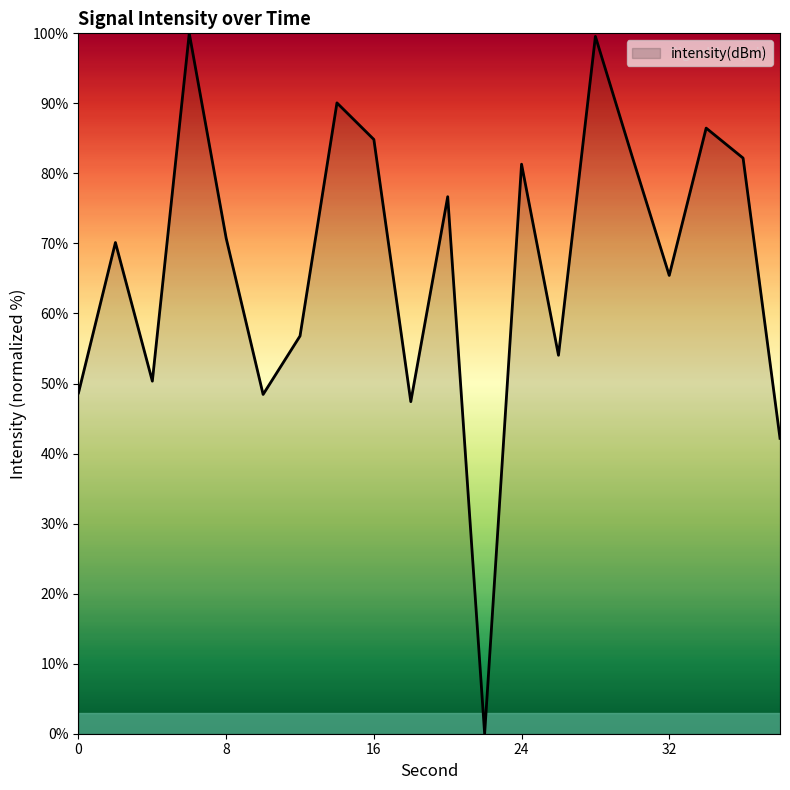

Does the chart have visible grid lines?

No